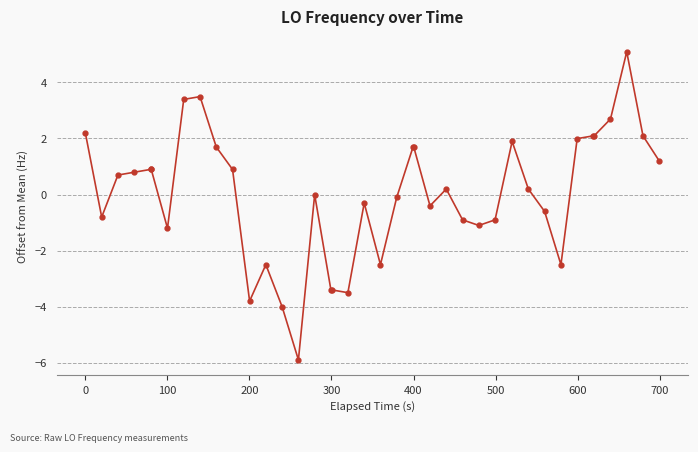

What is the difference between the second highest and minimum values?

9.4